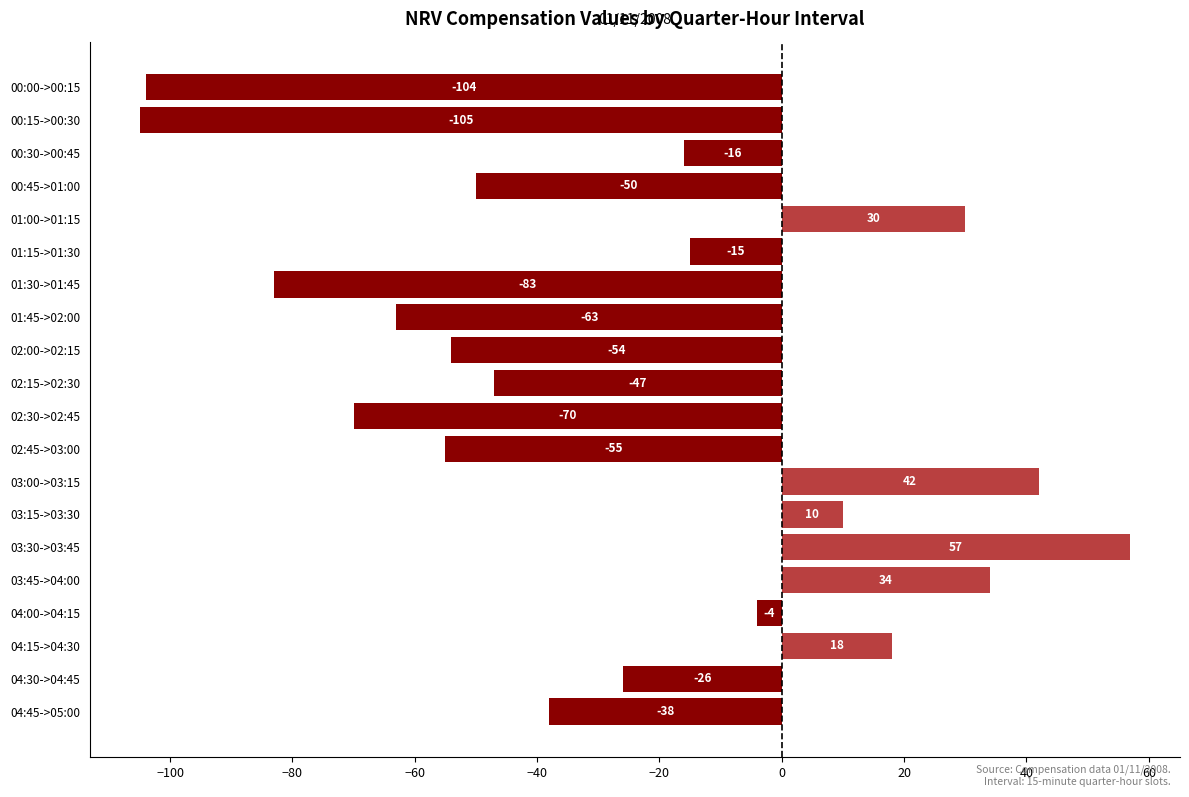

List the labels in order of value, smallest first.

00:15->00:30, 00:00->00:15, 01:30->01:45, 02:30->02:45, 01:45->02:00, 02:45->03:00, 02:00->02:15, 00:45->01:00, 02:15->02:30, 04:45->05:00, 04:30->04:45, 00:30->00:45, 01:15->01:30, 04:00->04:15, 03:15->03:30, 04:15->04:30, 01:00->01:15, 03:45->04:00, 03:00->03:15, 03:30->03:45